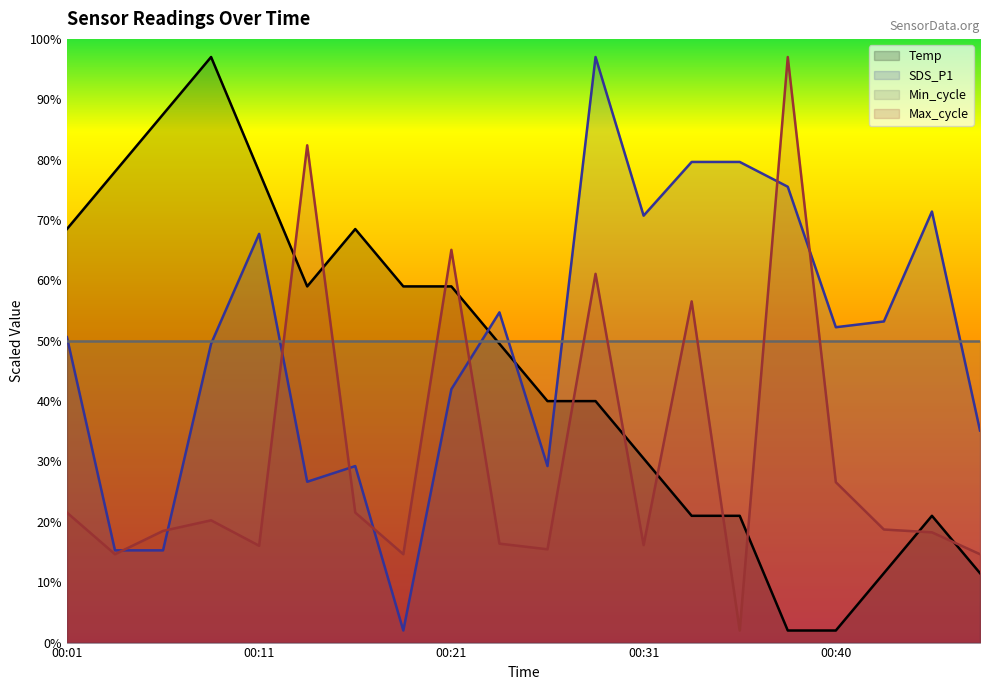

What is the average value of the SDS_P1 series?

49.8